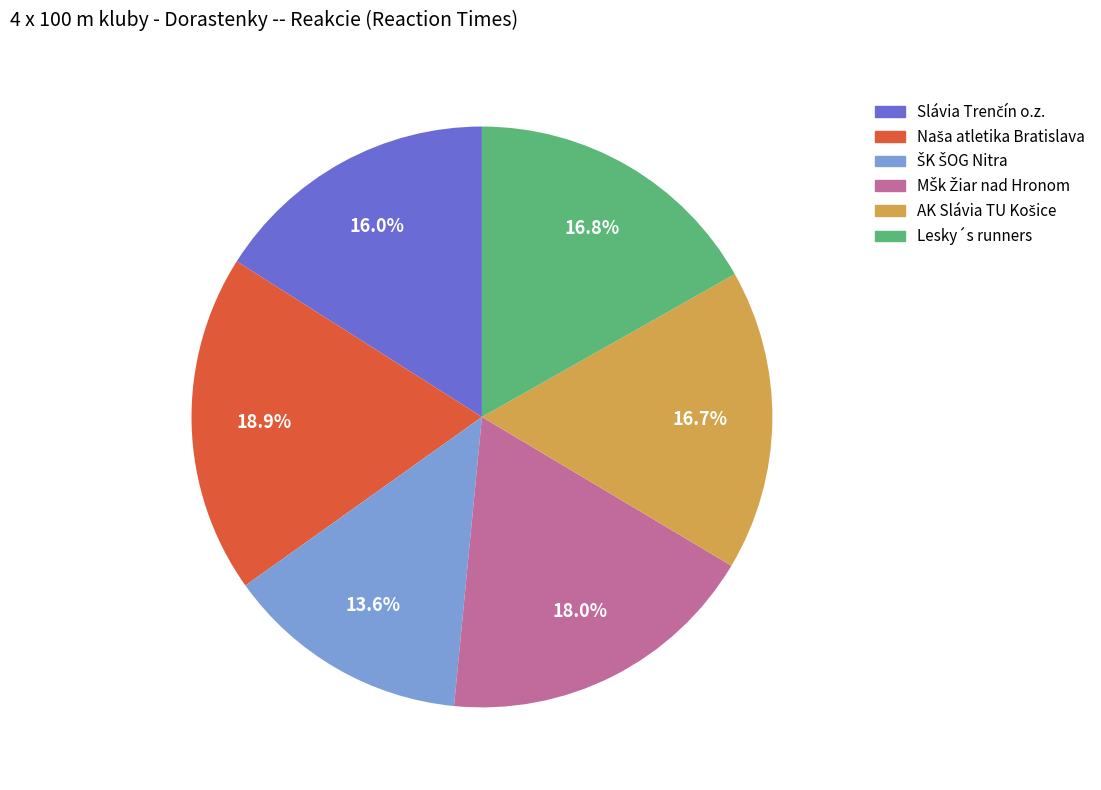

Is there any slice that represents more than half of the pie?

No